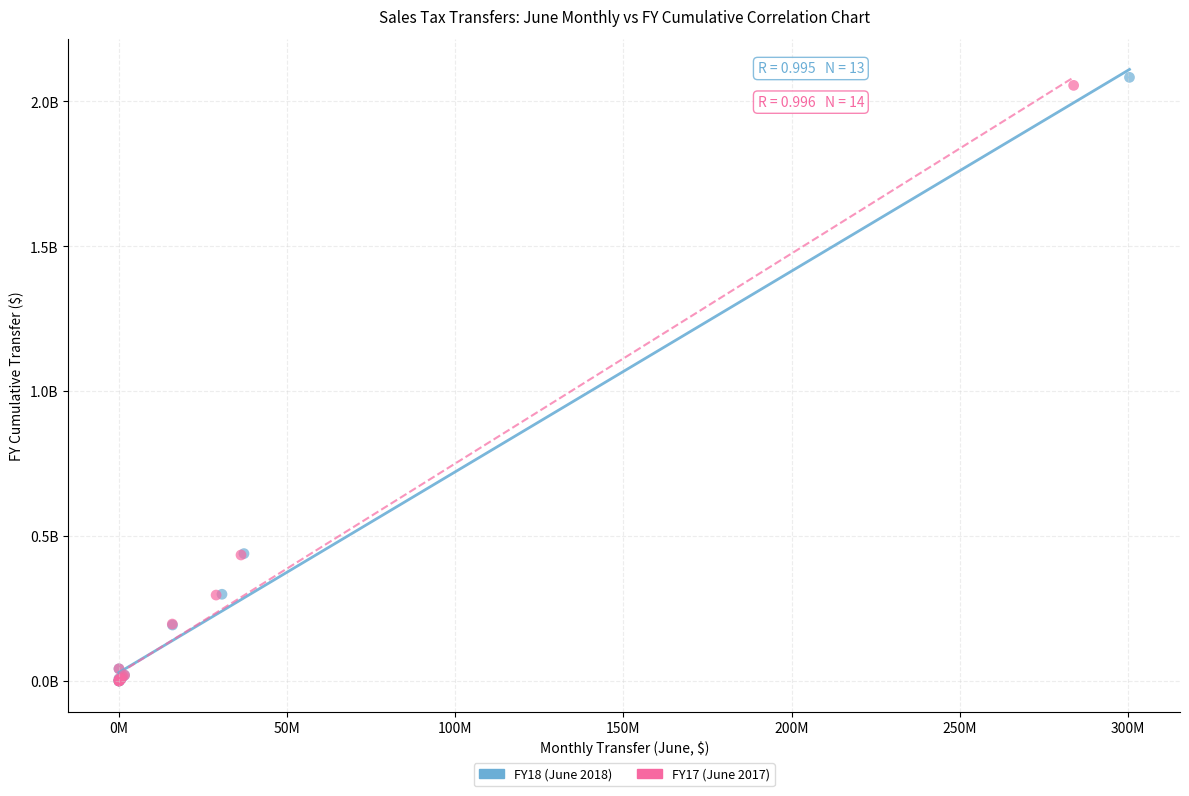

Which series has the widest spread of Y values?

FY18 (June 2018)